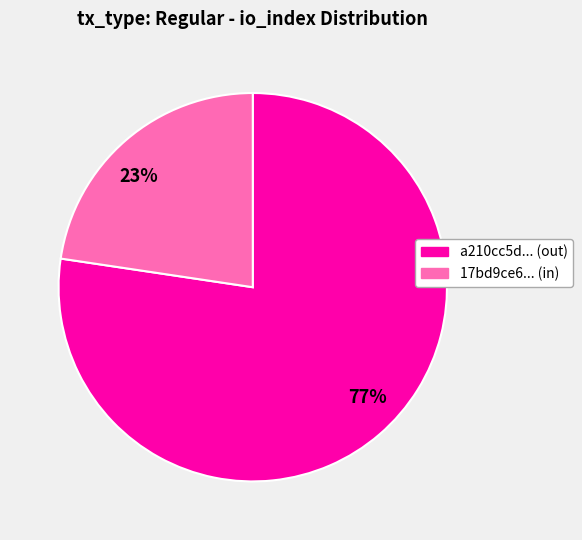

Which slice is the largest?

77%